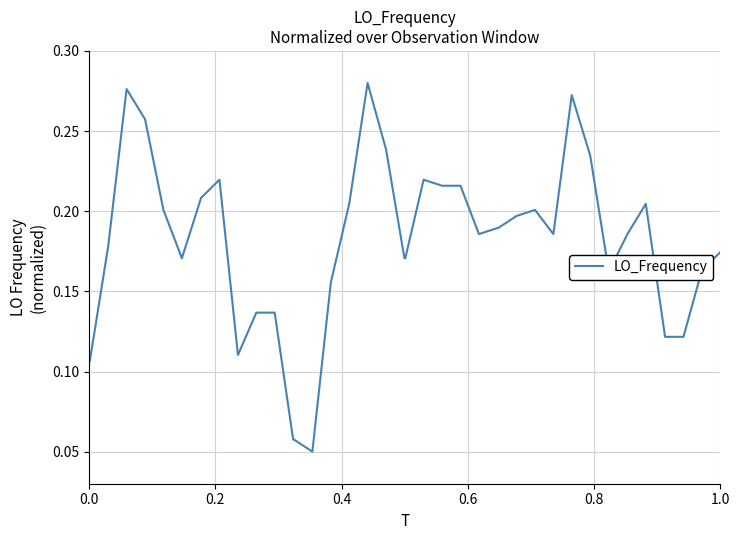

How many lines are shown in the chart?

1